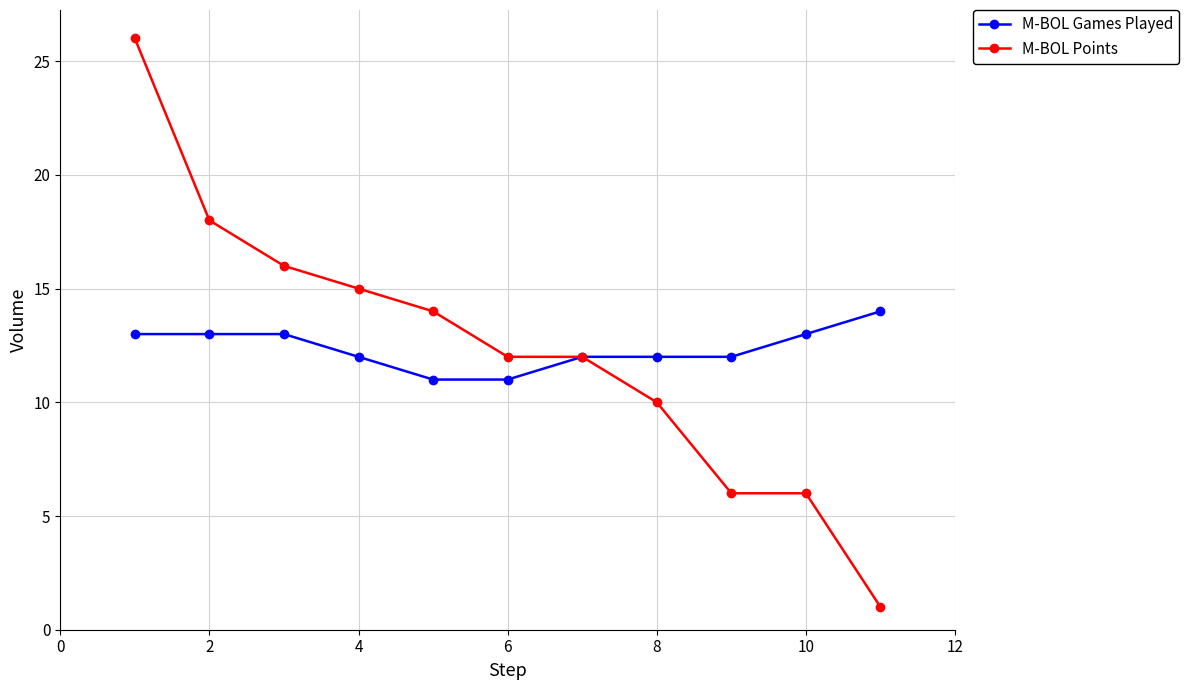

What is the value of the M-BOL Games Played point at the 7th from the left?

12